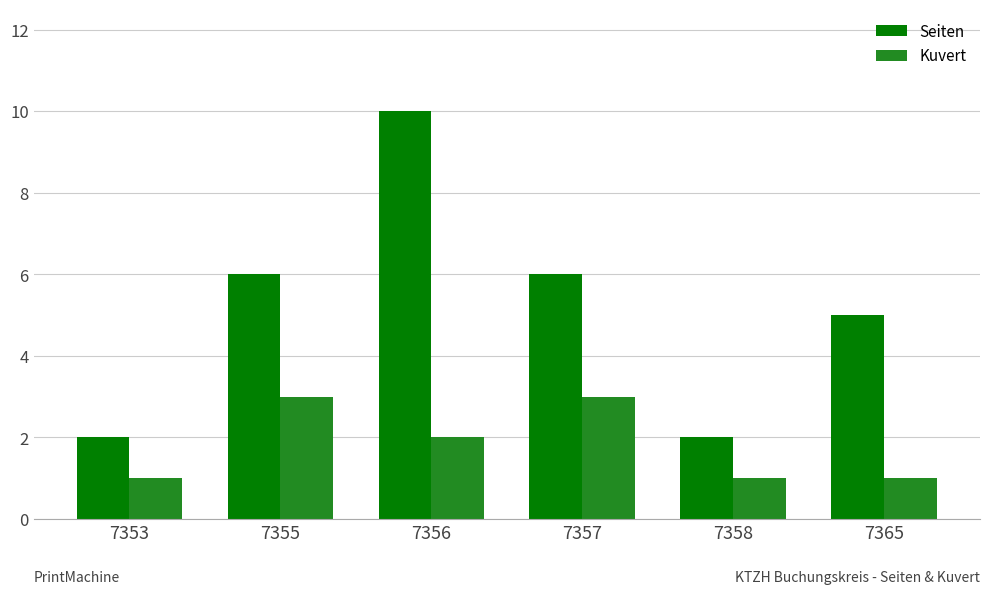

Which series changed the most between 7353 and 7356?

Seiten